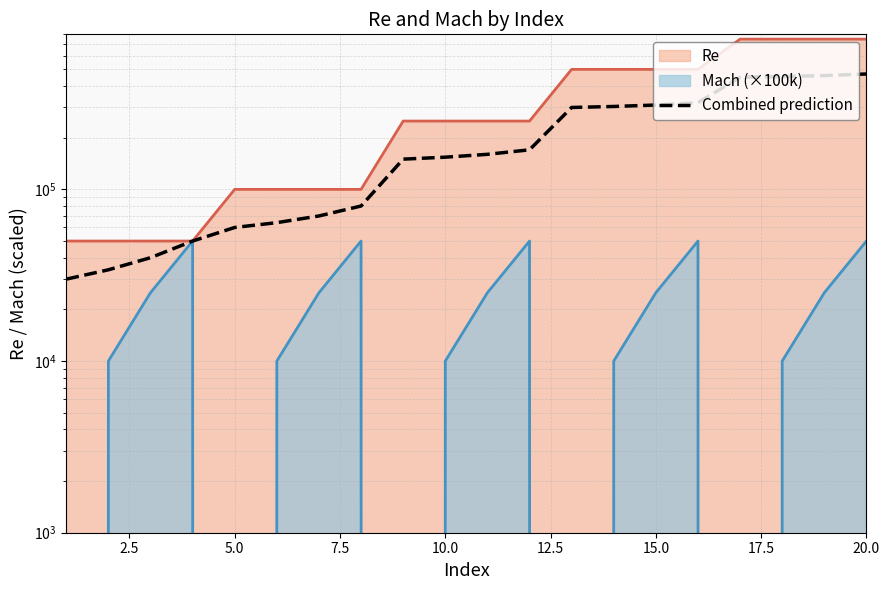

What is the average value?

206500